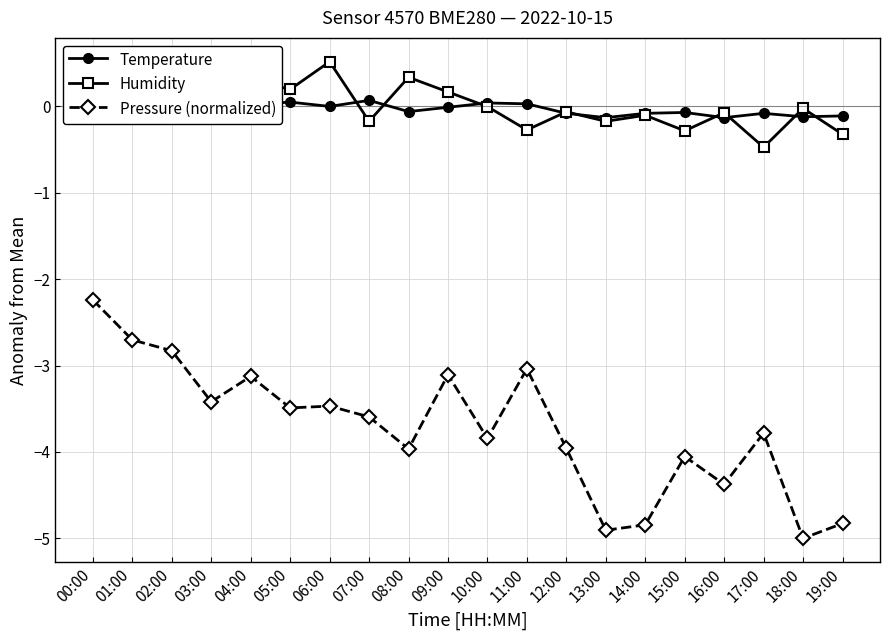

True or false: Temperature has more than 2 interior local peaks.

True